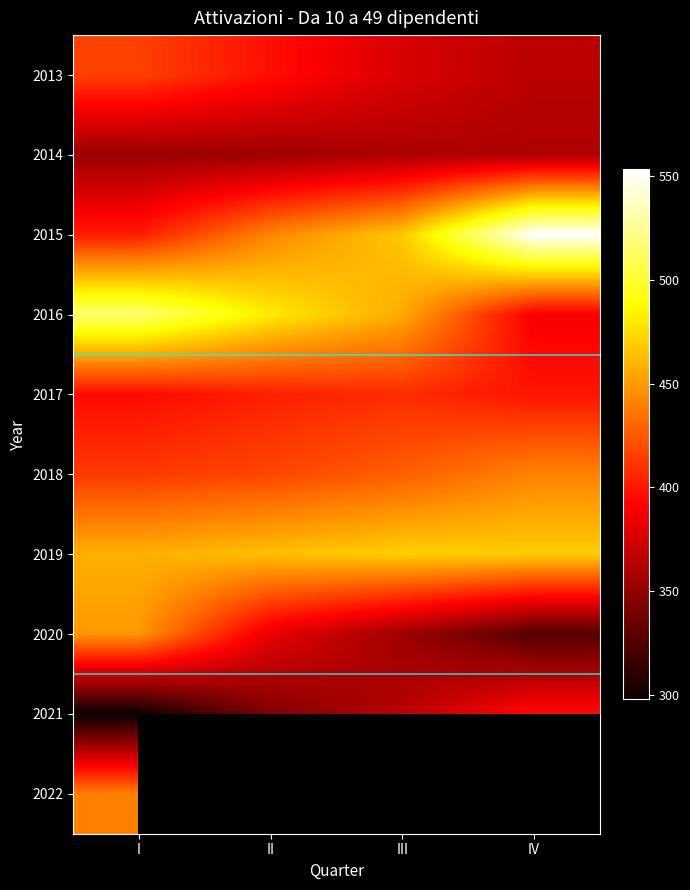

How many values in the 2014 series exceed 360?

1